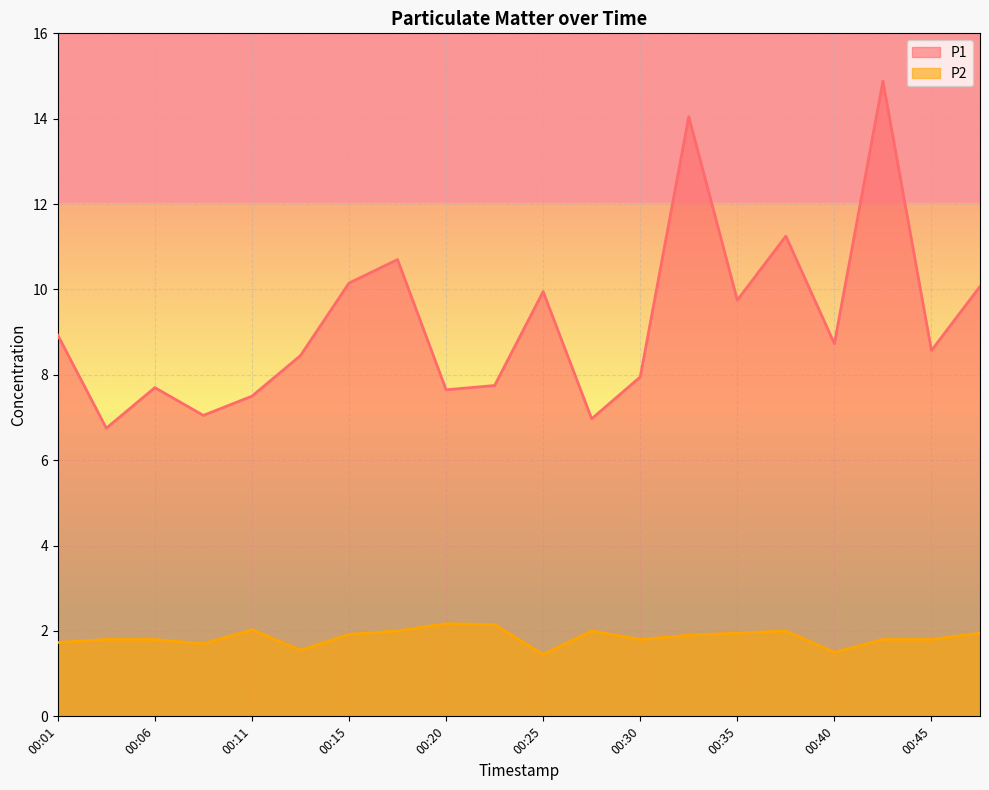

Reading left to right, list all the values displayed in this chart.

P1: 8.9	6.8	7.7	7.0	7.5	8.4	10.2	10.7	7.7	7.8	9.9	7.0	8.0	14.1	9.8	11.2	8.7	14.9	8.6	10.1
P2: 1.7	1.8	1.8	1.7	2.0	1.6	1.9	2.0	2.2	2.1	1.4	2.0	1.8	1.9	1.9	2.0	1.5	1.8	1.8	1.9